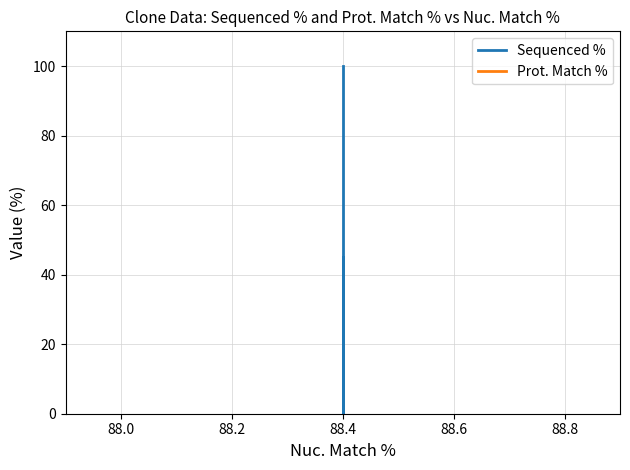

Is it true that Prot. Match % equals 136.9 at 88.4?

False